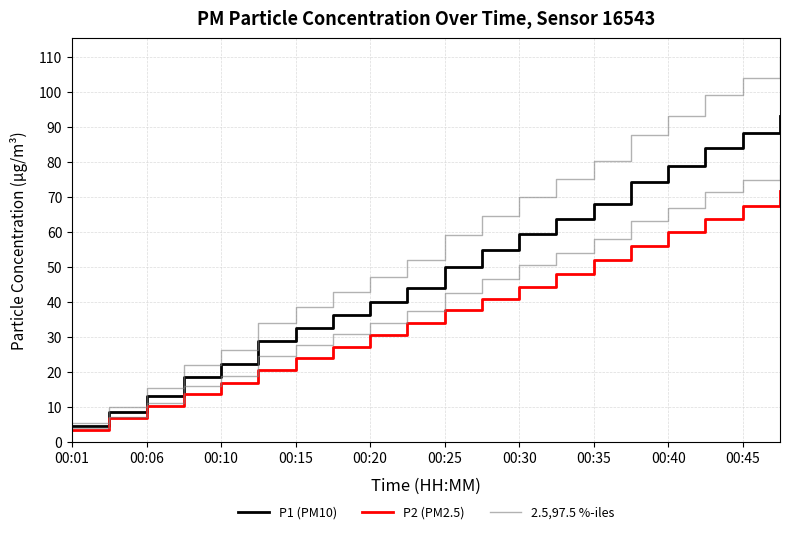

What is the label of the 7th point from the left?

00:15